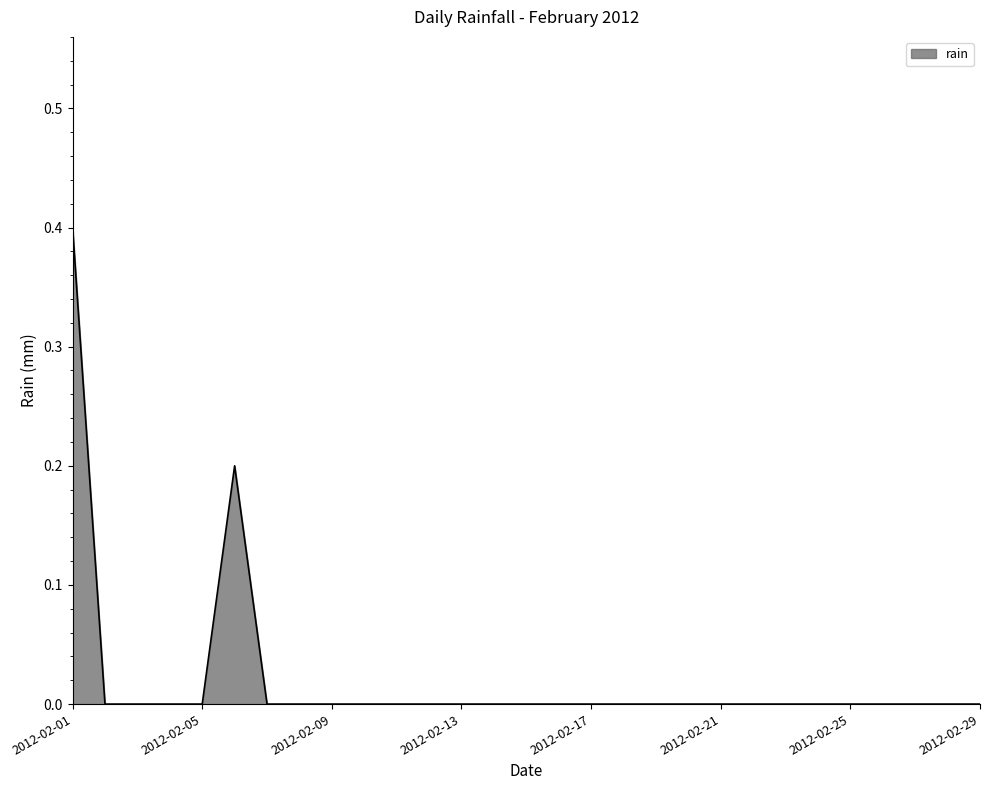

What is the difference between the maximum and minimum values?

0.4